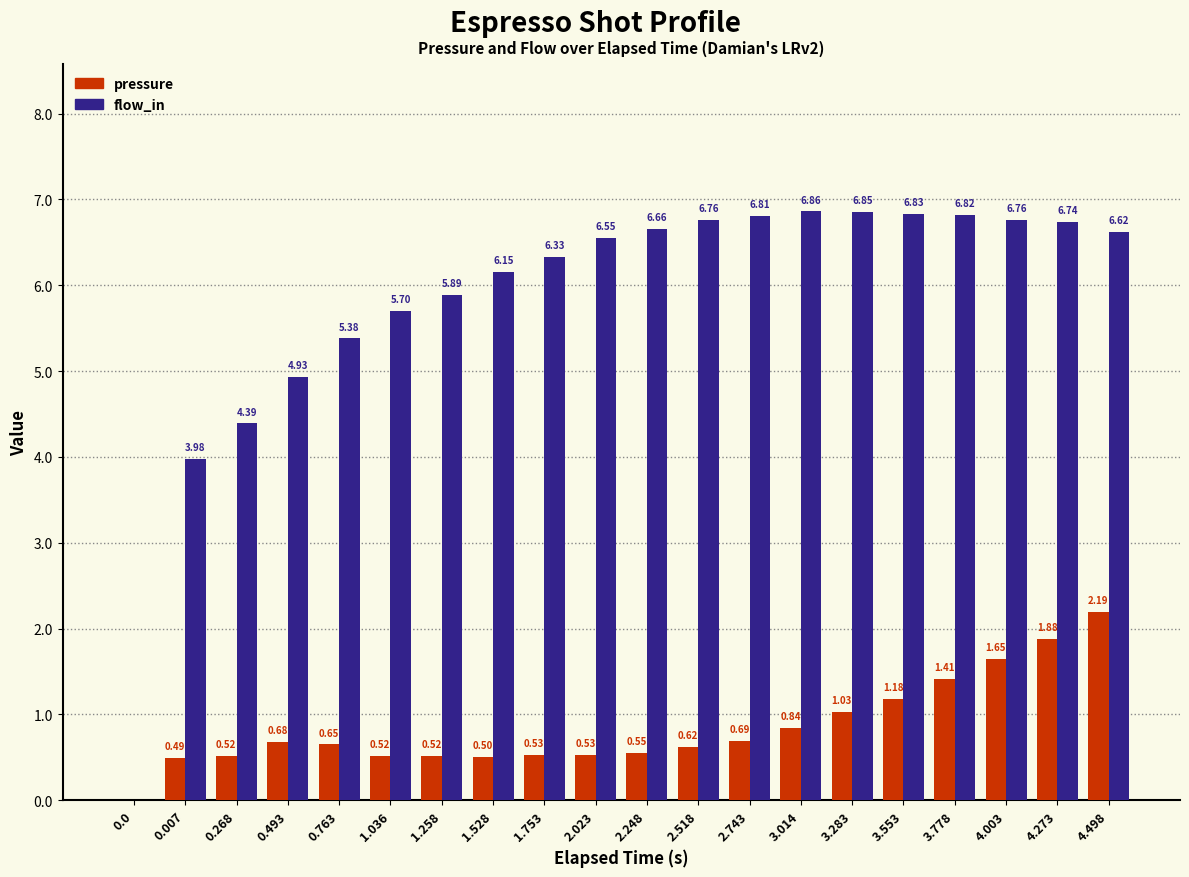

What is the sum of all flow_in values?

117.0